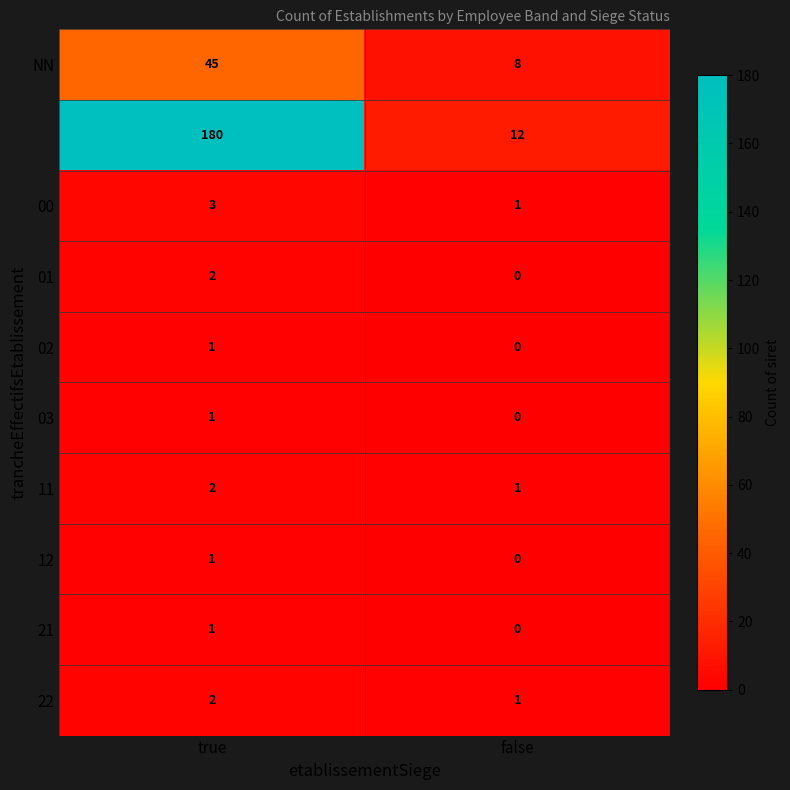

What is the spread (max minus min) of values at true?

179